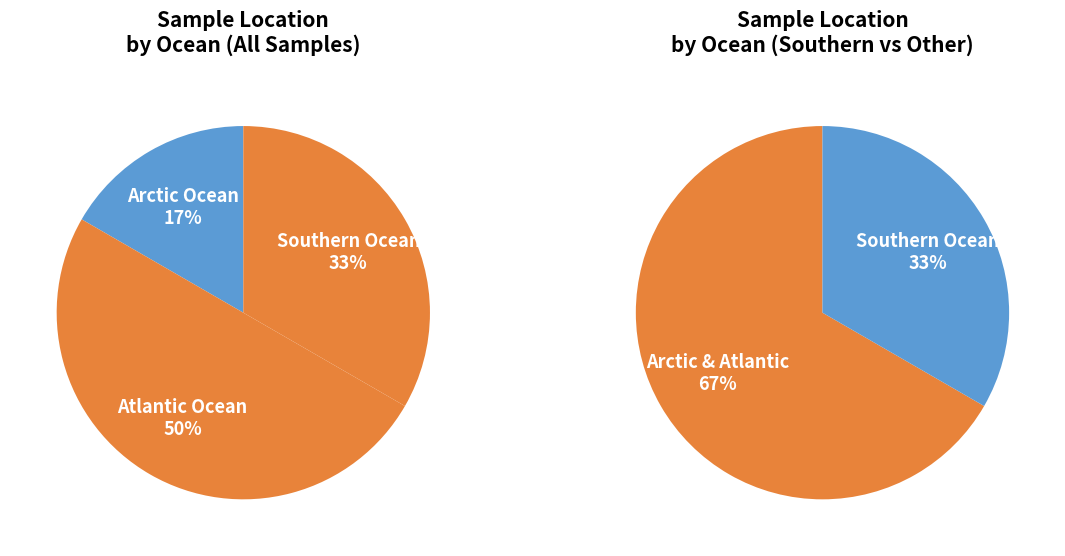

True or false: RCC1985 accounts for 2% of the total.

False